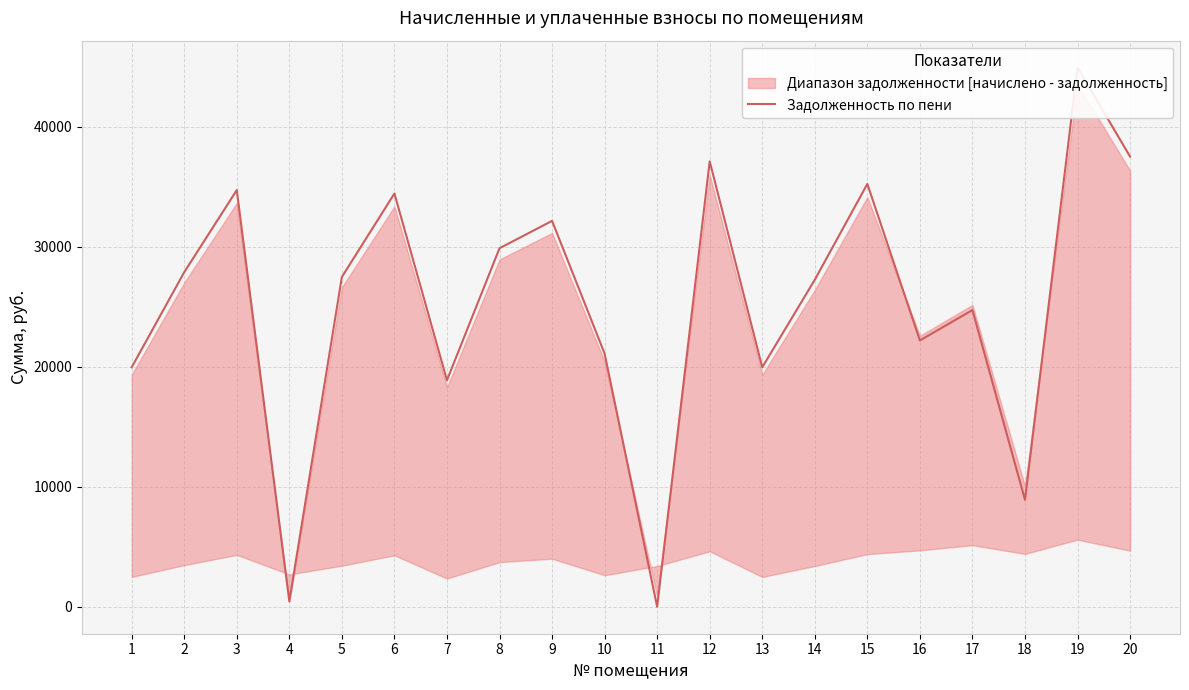

What value does the data have at 4?

447.7